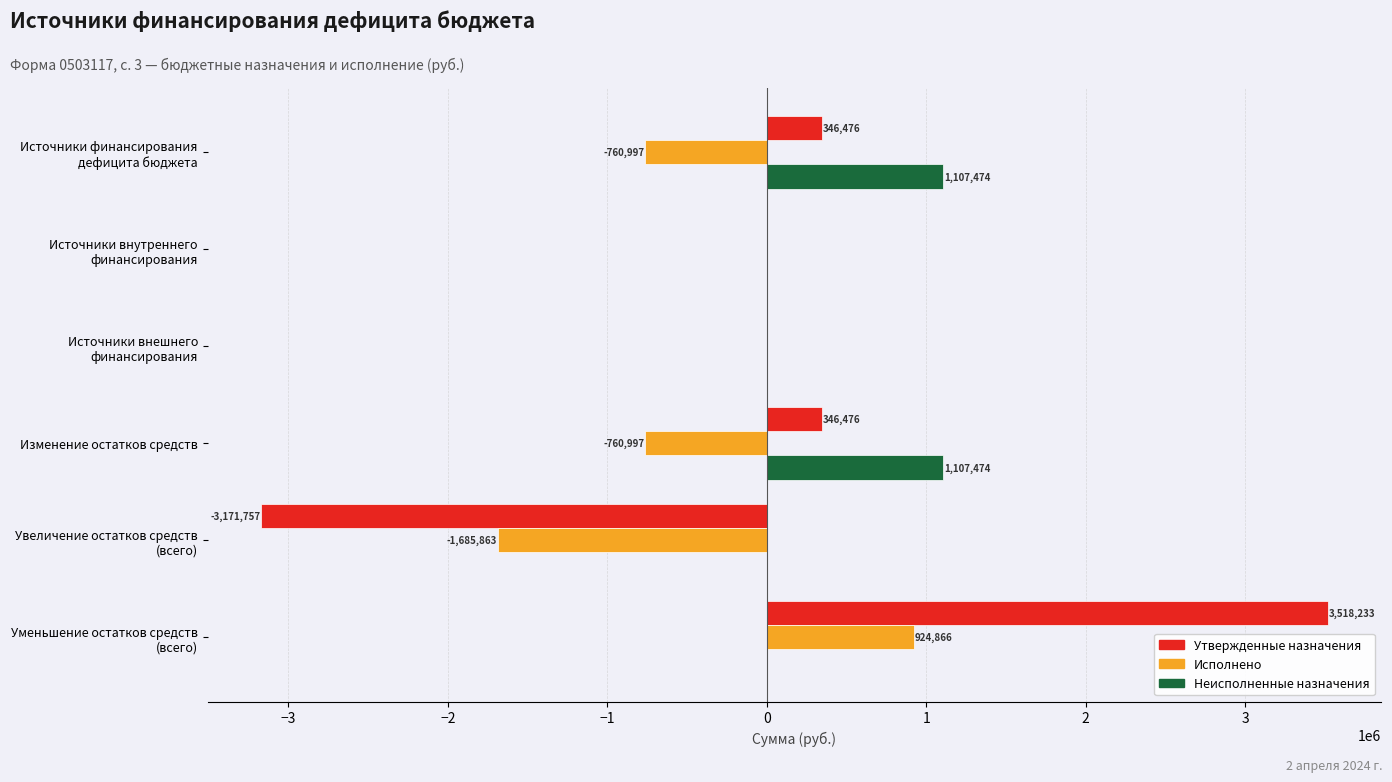

Which series has the largest total across all categories?

Неисполненные назначения